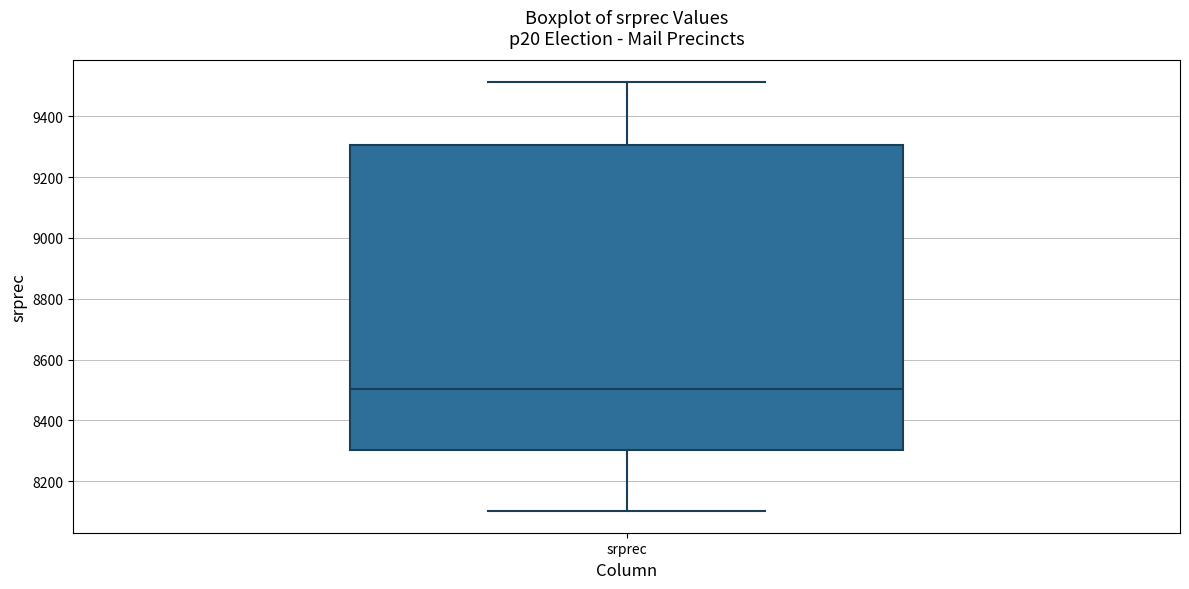

Read this box plot against the y-axis: the position of the median line, the range covered by the box, and the ends of both whiskers. The values are not printed on the chart, so give them approximately, as read against the axis.

median 8500, box 8300 to 9300, whiskers 8100 to 9520